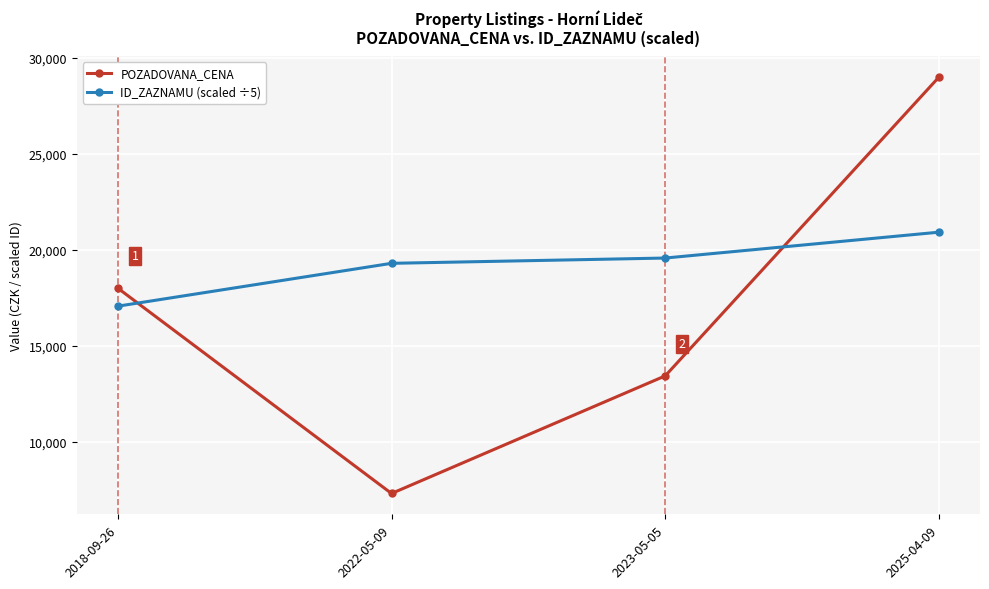

Between 2018-09-26 and 2023-05-05, which series saw the biggest shift?

POZADOVANA_CENA